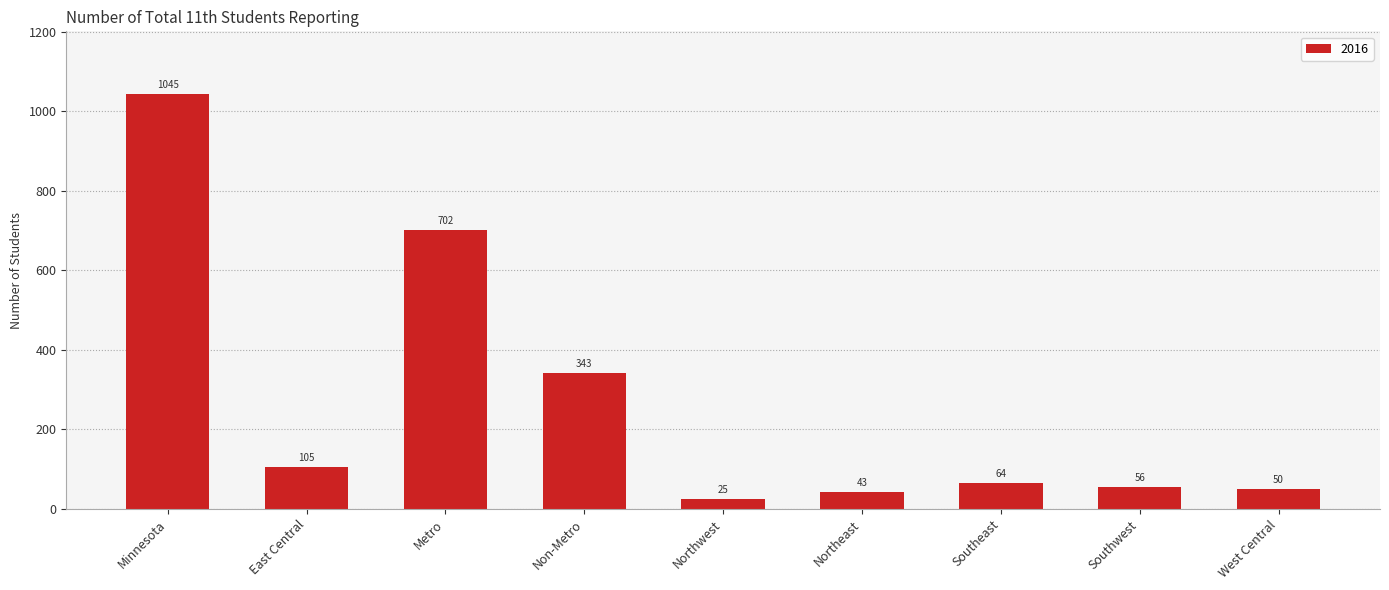

Reading right to left, transcribe all the data shown in this chart.

West Central=50	Southwest=56	Southeast=64	Northeast=43	Northwest=25	Non-Metro=343	Metro=702	East Central=105	Minnesota=1045